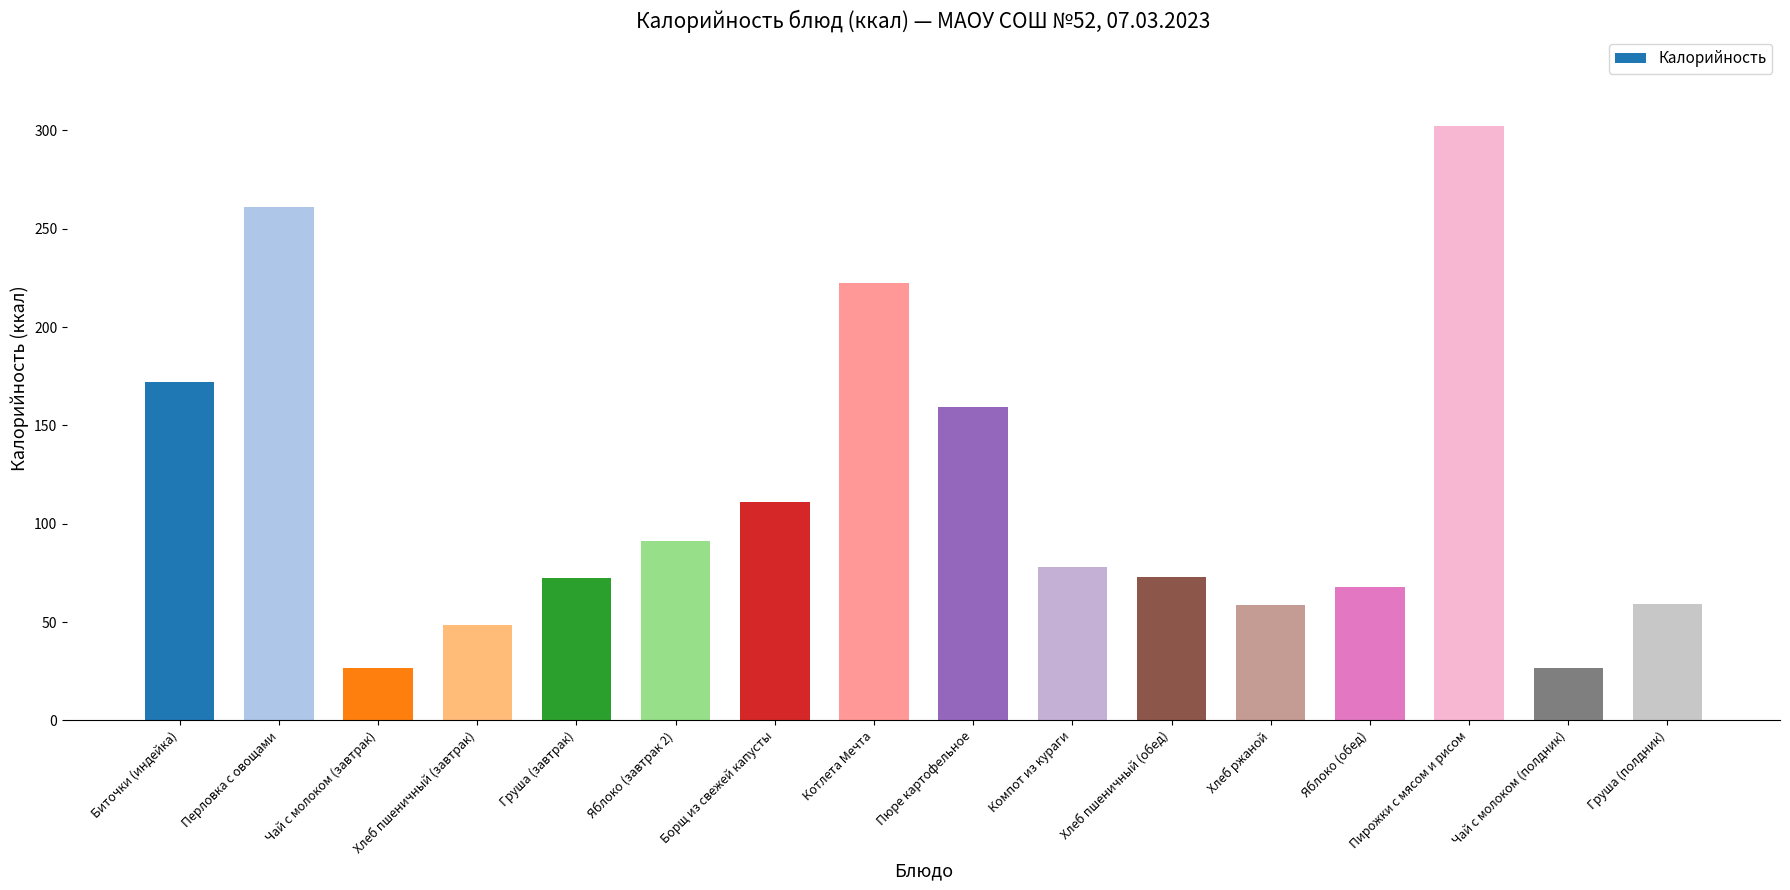

Which has a higher value, Пюре картофельное or Груша (полдник)?

Пюре картофельное